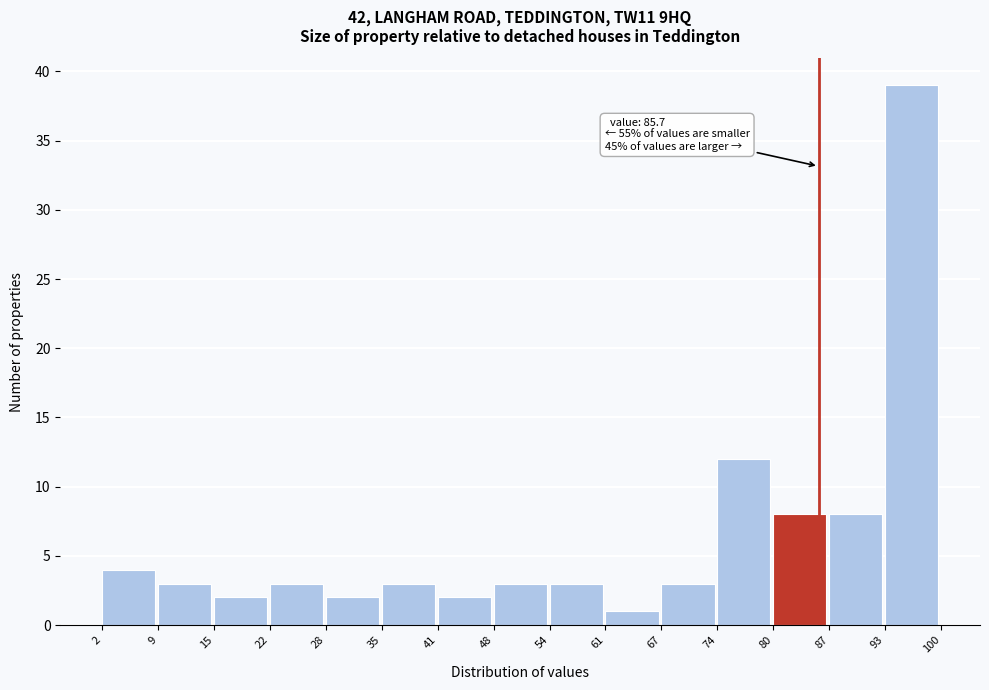

Which range on the x-axis has the tallest bar?

93 to 100